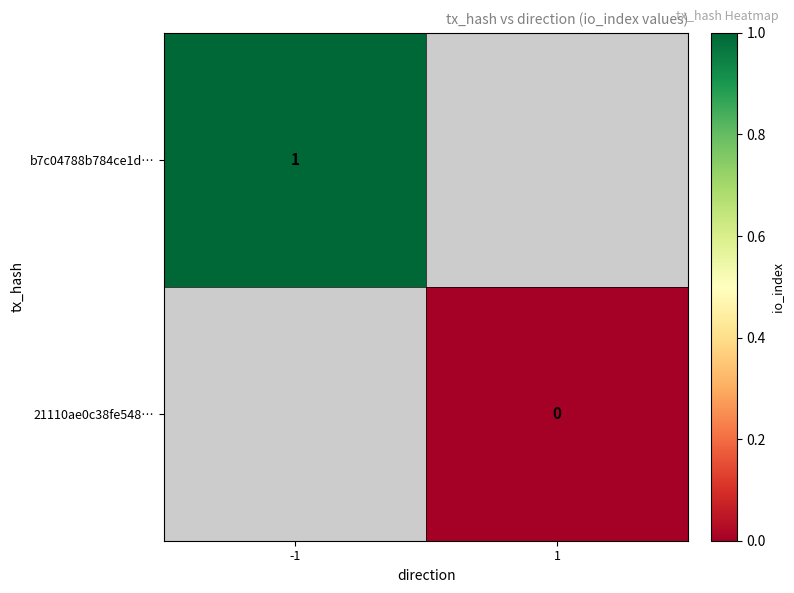

The value of b7c04788b784ce1d… at -1 is 1. True or false?

True